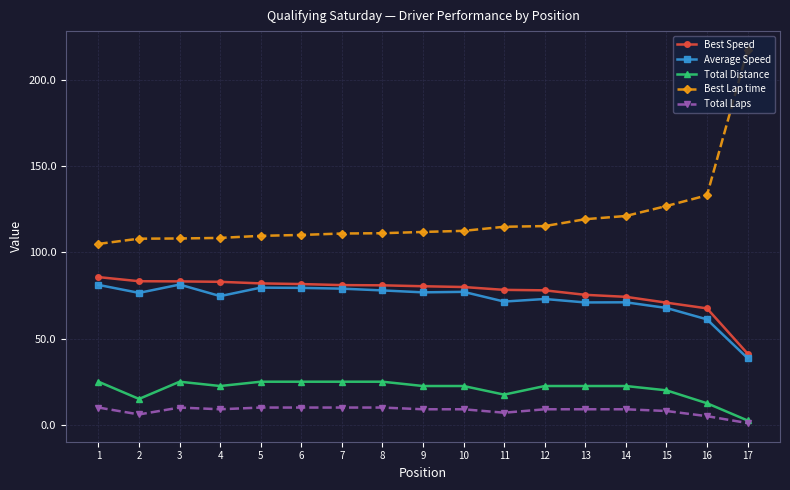

At 11, list the series in order from smallest to largest.

Total Laps, Total Distance, Average Speed, Best Speed, Best Lap time